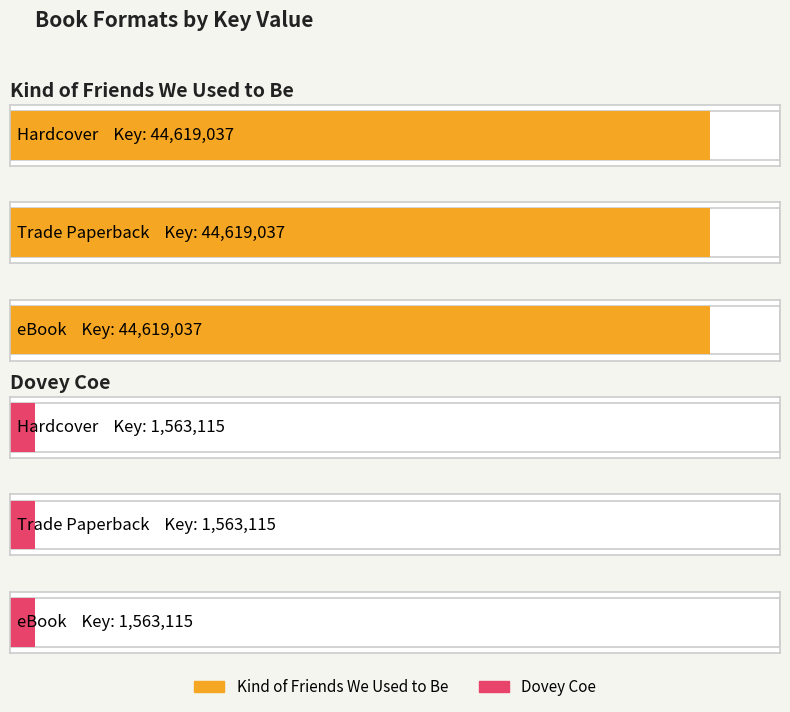

Is it true that the value at eBook is 1563115?

True